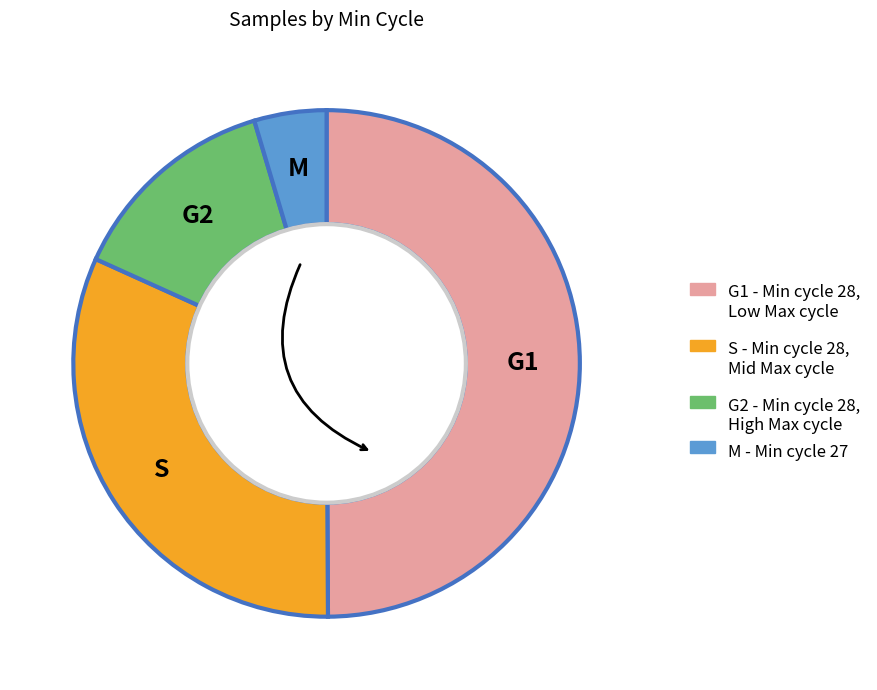

How many slices are in this pie chart?

4